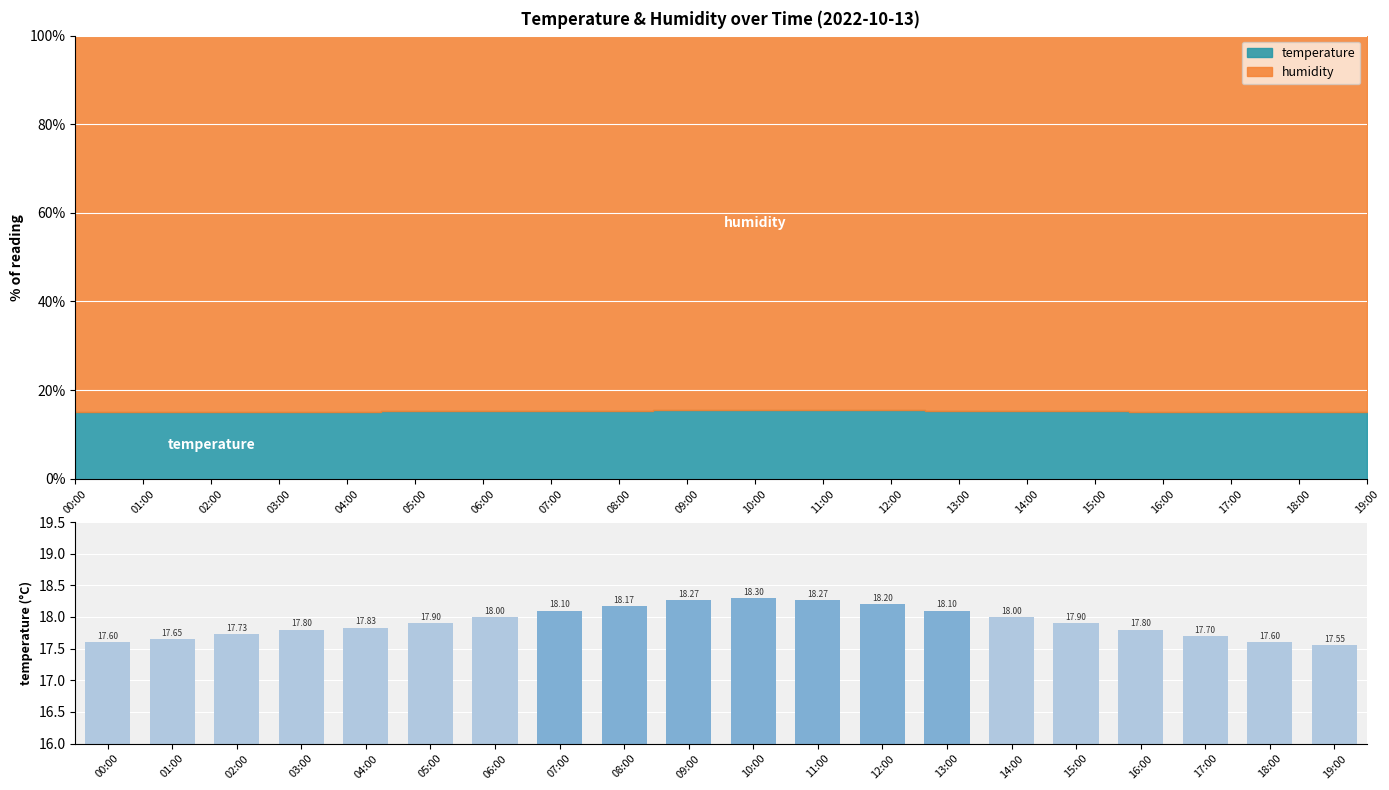

Which has a higher value, 18:00 or 10:00?

10:00